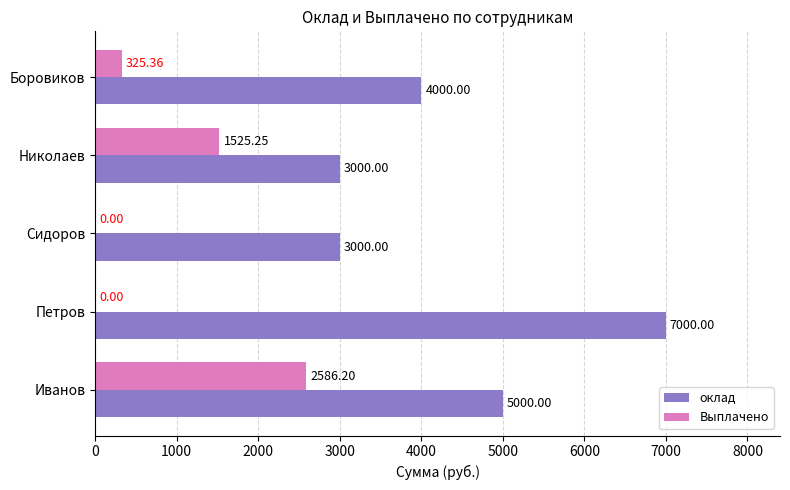

Between Николаев and Боровиков, which series saw the biggest shift?

Выплачено